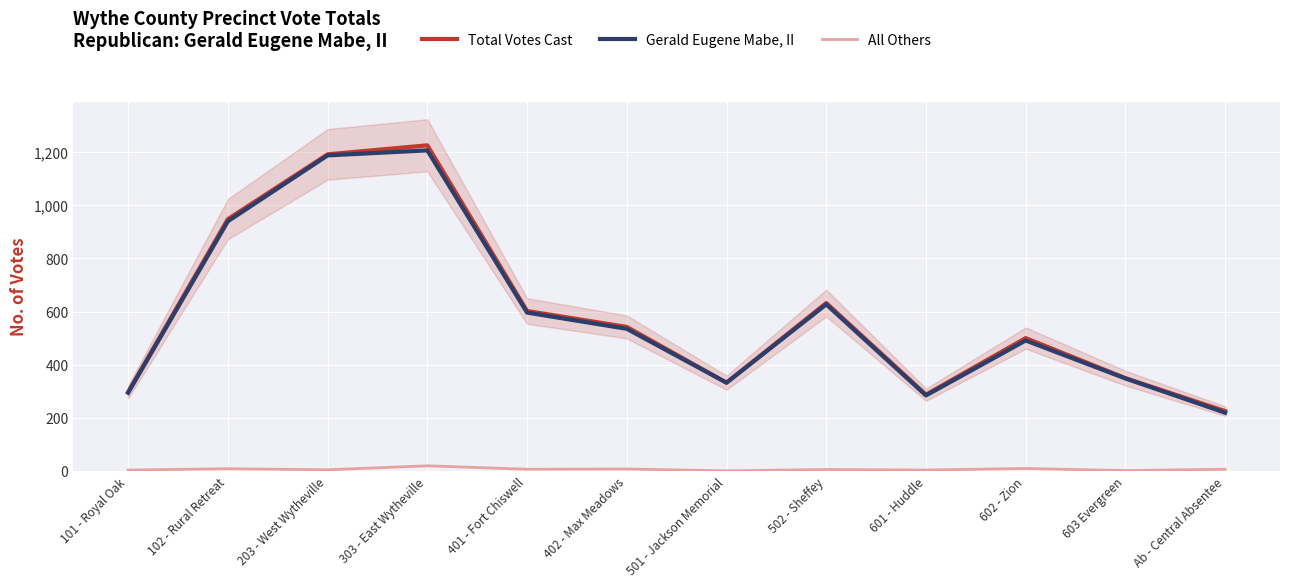

True or false: Gerald Eugene Mabe, II and Total Votes Cast cross at least once.

False